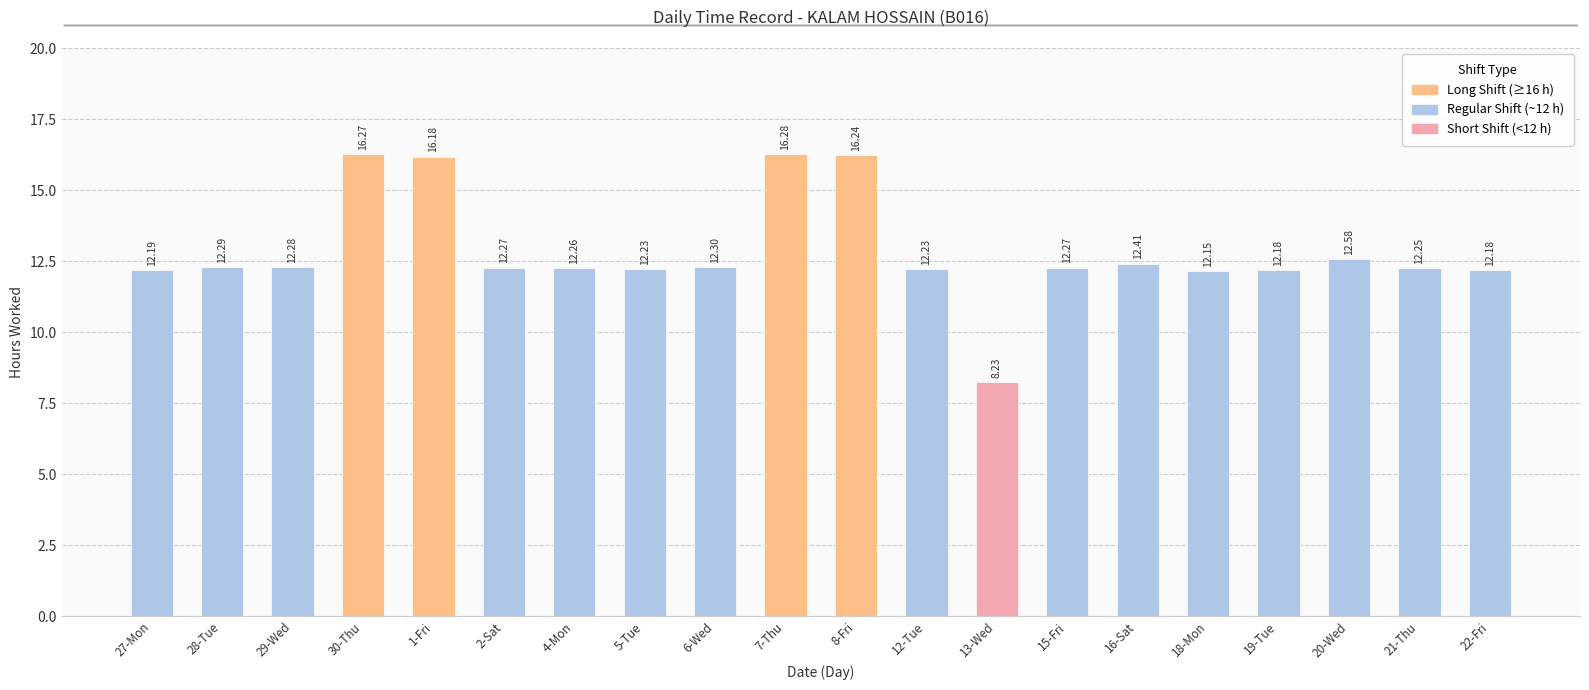

What is the minimum value shown in the chart?

8.2